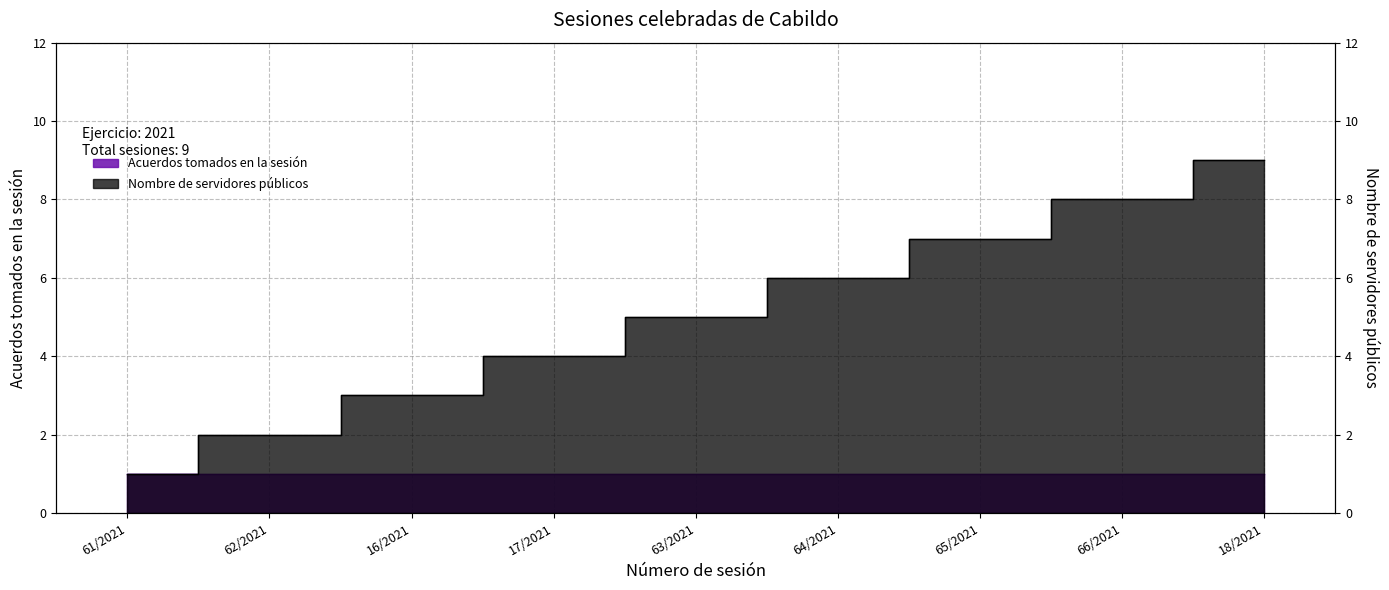

What is the ratio of the value at 16/2021 to the value at 65/2021?

0.4